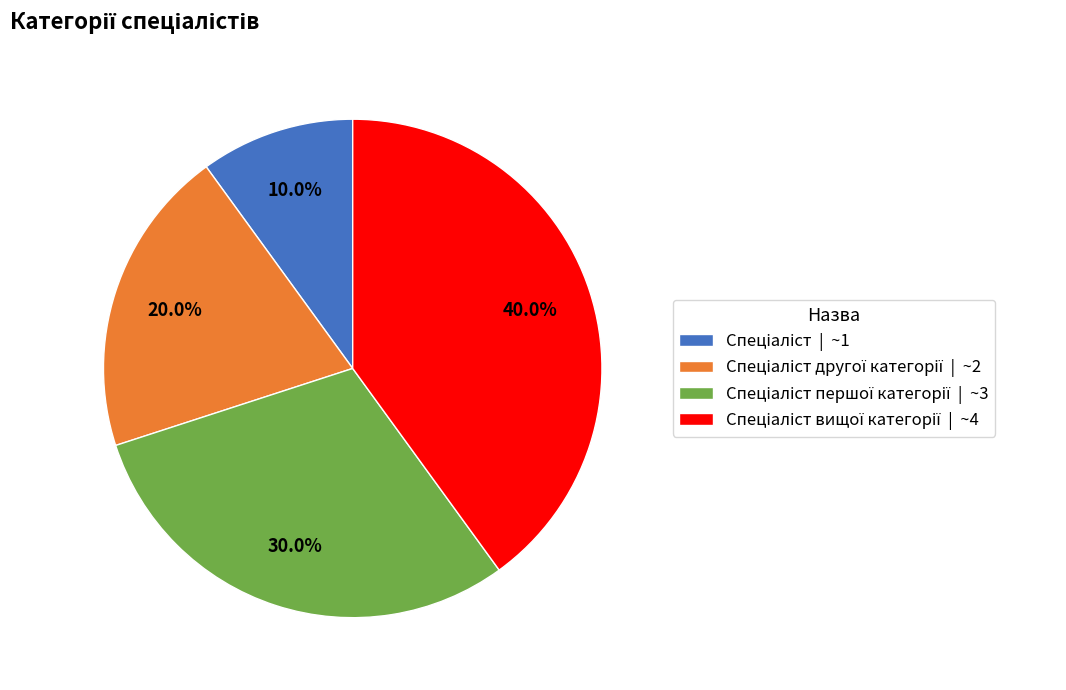

Does any single category account for the majority?

No